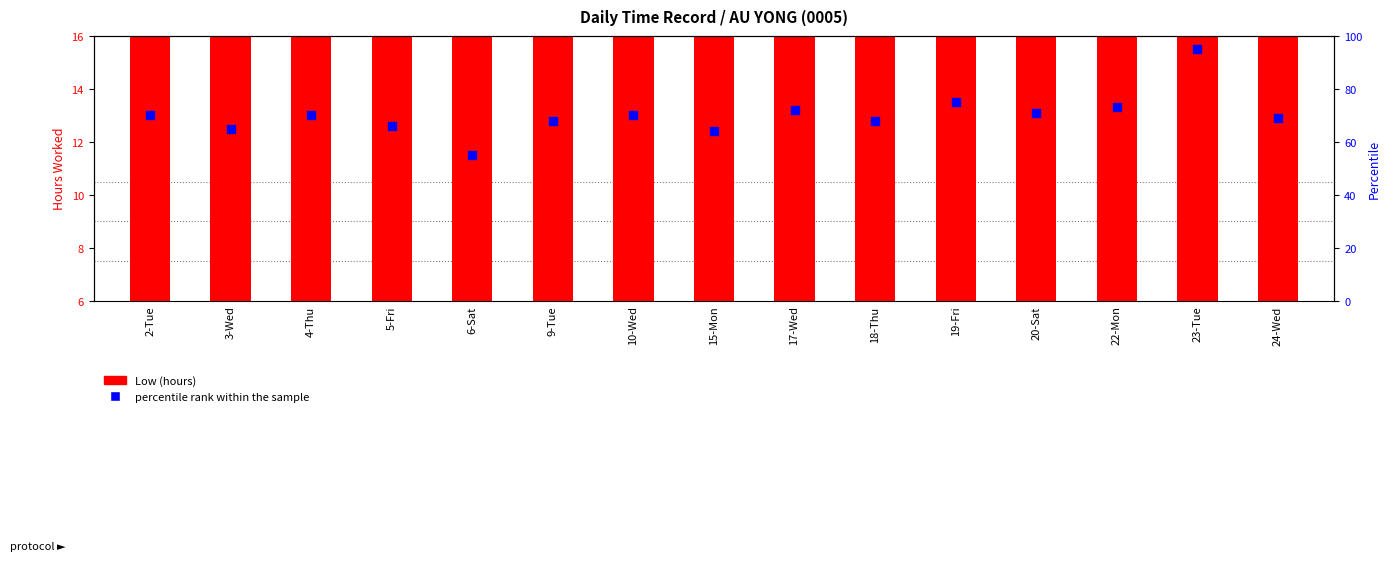

Which series contains the lowest Y value?

Low (hours)